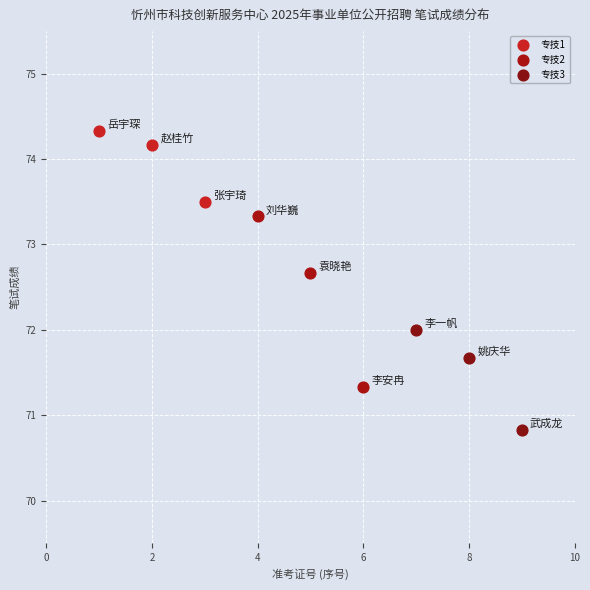

Which series has the largest Y range (max minus min)?

专技2